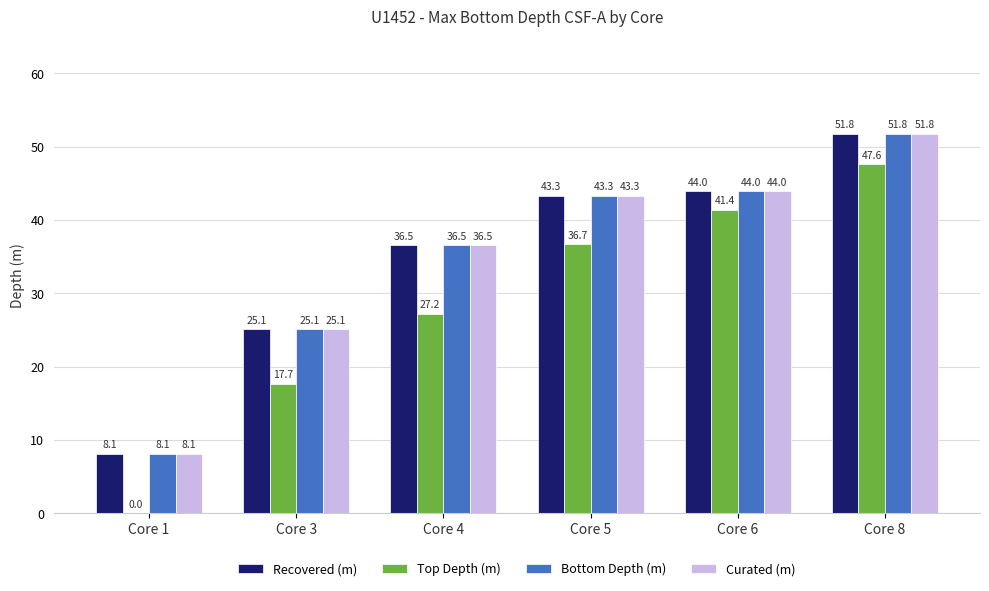

At which label is Bottom Depth (m) closest to 29?

Core 3